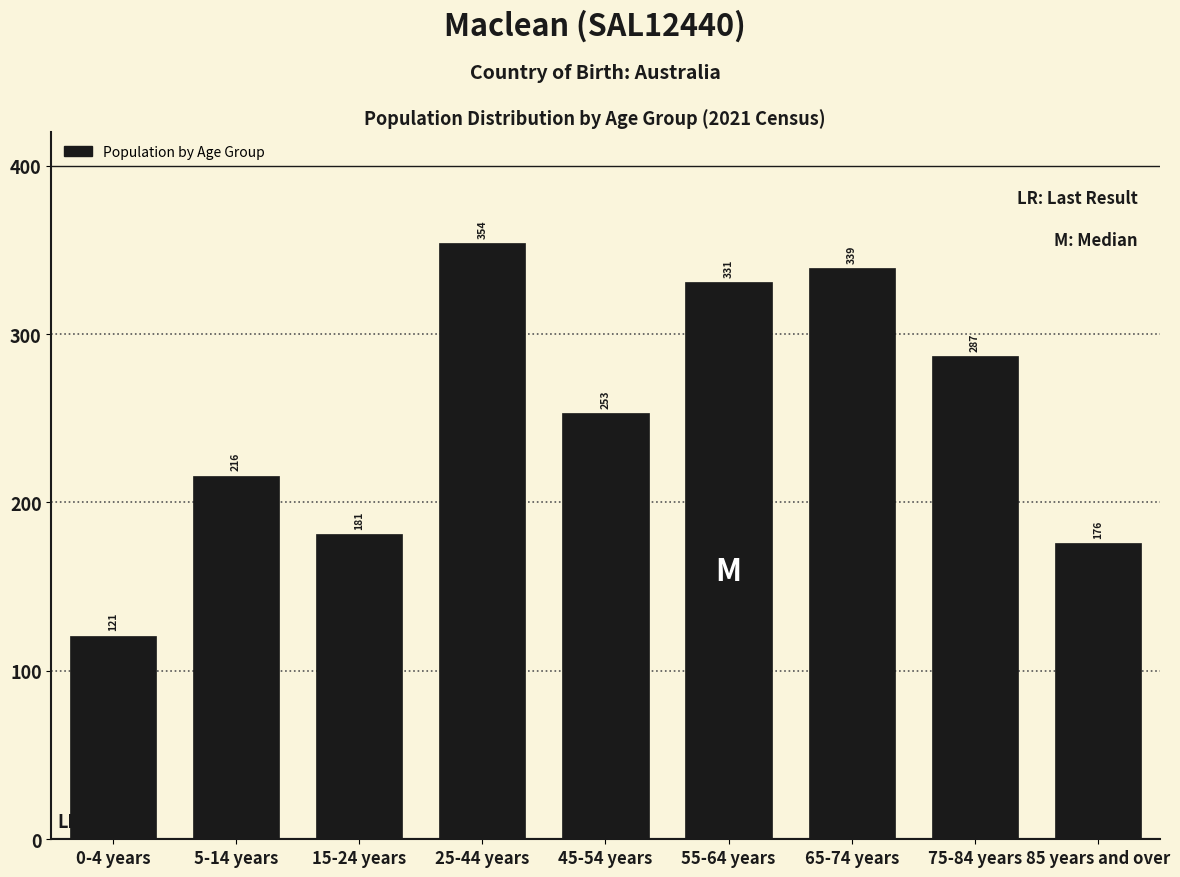

Reading right to left, extract all data points from this chart.

85 years and over=176	75-84 years=287	65-74 years=339	55-64 years=331	45-54 years=253	25-44 years=354	15-24 years=181	5-14 years=216	0-4 years=121